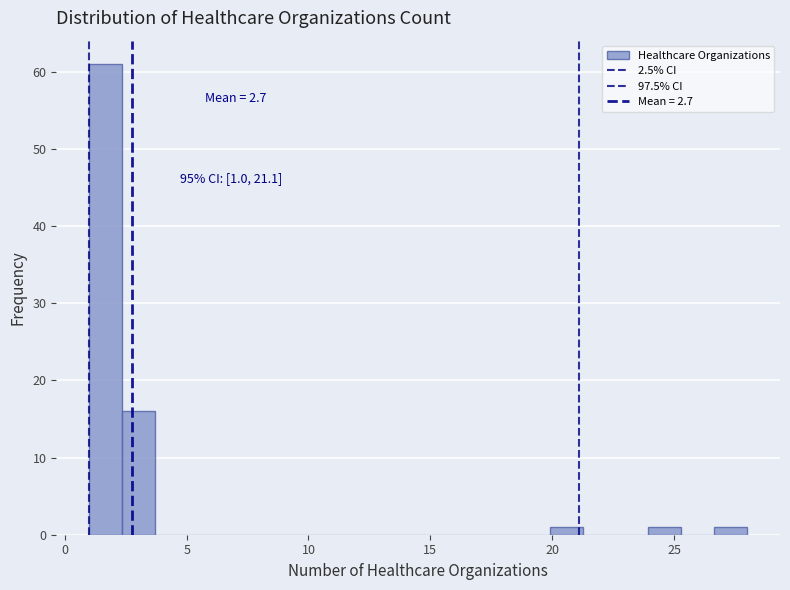

Read against the x-axis, roughly where is the centre of the tallest bar?

1.5